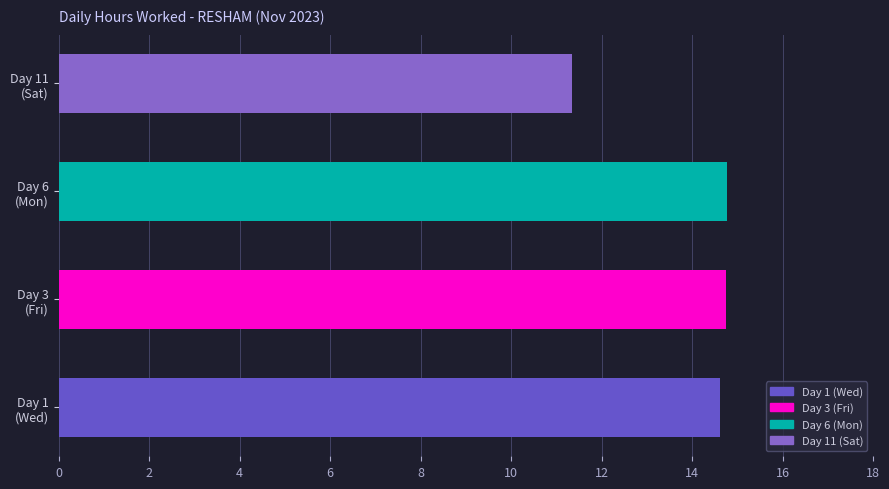

Read the value at Day 3 (Fri).

14.8